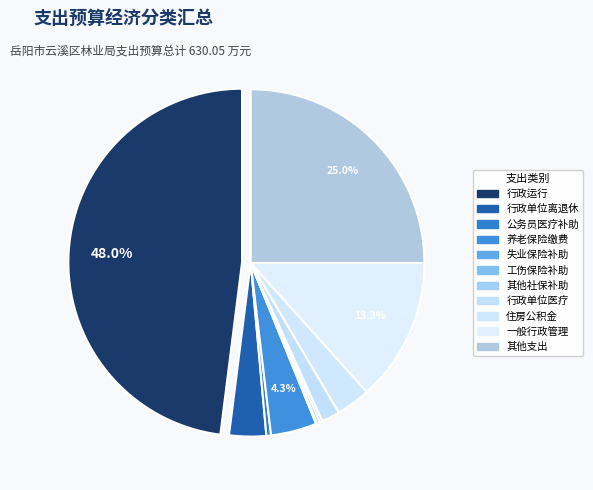

To the nearest percent, what is the difference between the largest and smallest slice percentages?

48%